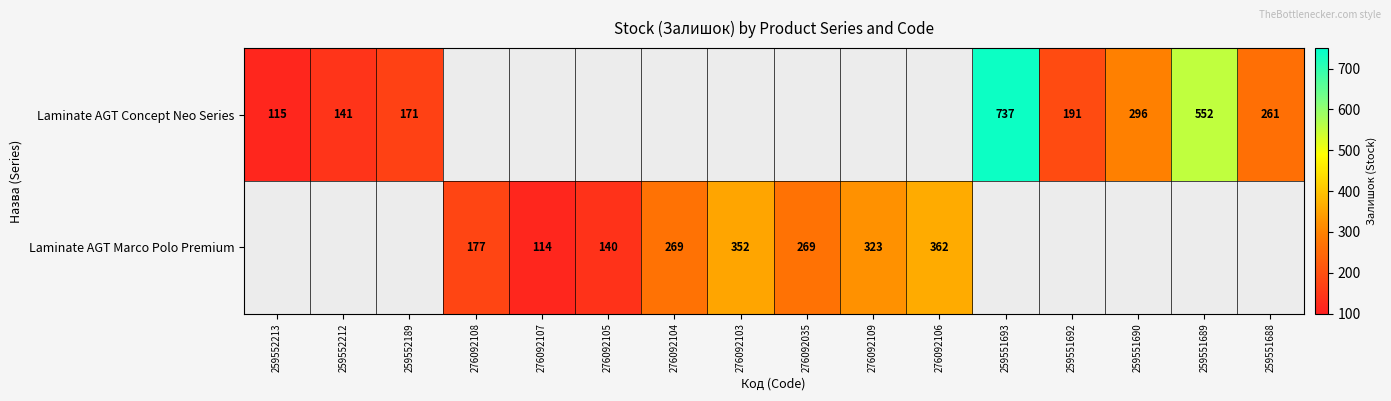

Is it true that Laminate AGT Marco Polo Premium equals 140 at 276092105?

True